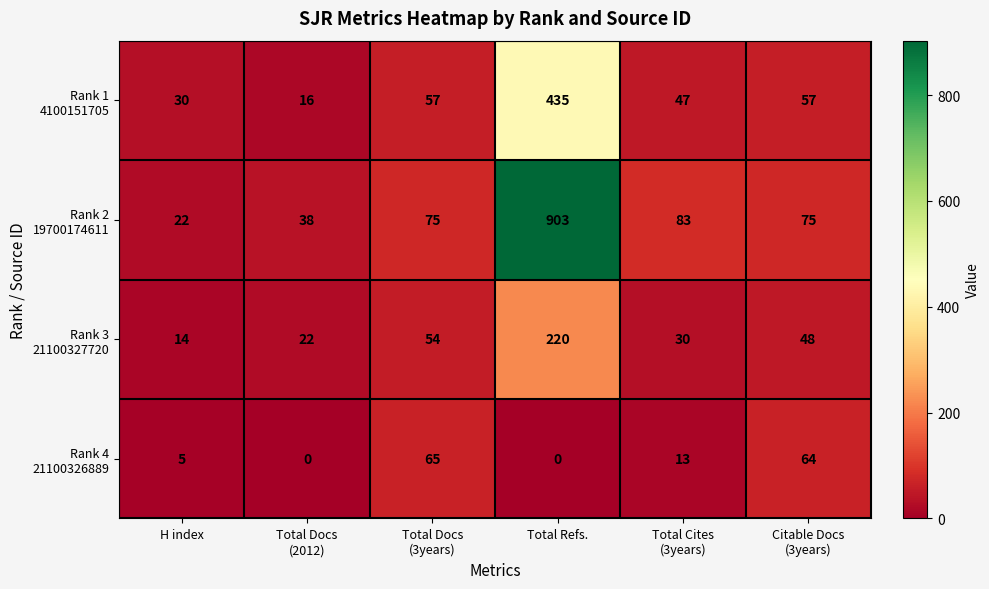

At which category is the sum across all series the highest?

Total Refs.